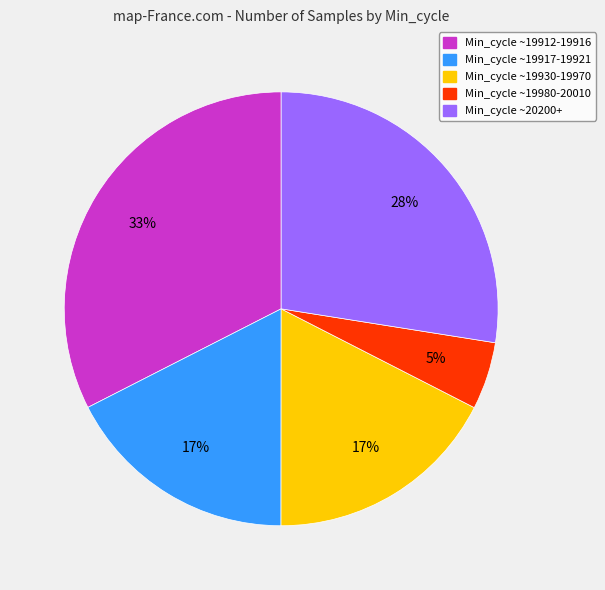

To the nearest percent, what is the average slice percentage?

20%